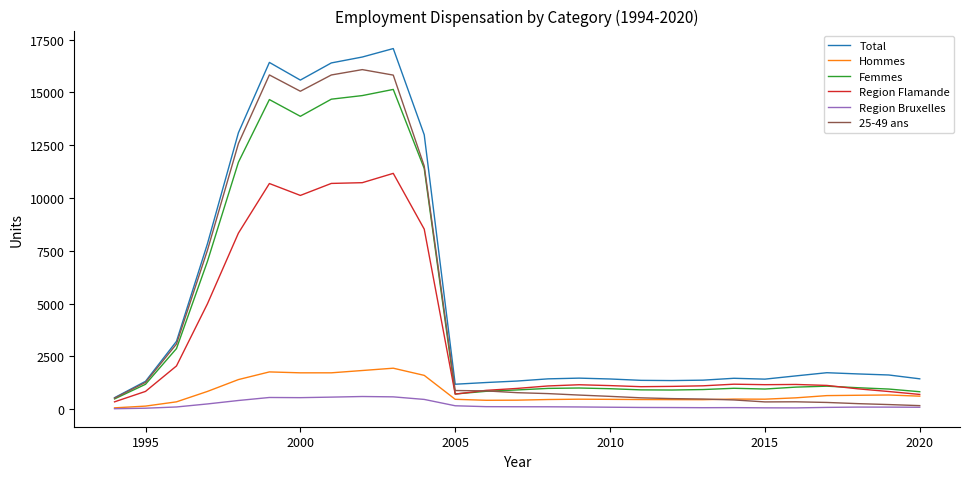

List the series in order of their peak value, highest first.

Total, 25-49 ans, Femmes, Region Flamande, Hommes, Region Bruxelles